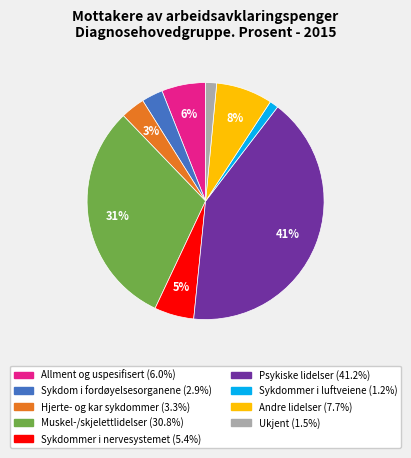

Does Sykdom i fordøyelsesorganene account for over 50% of the chart?

No